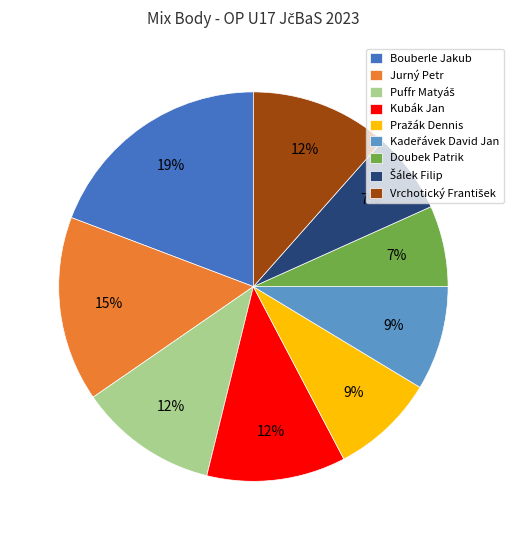

How many slices are in this pie chart?

9